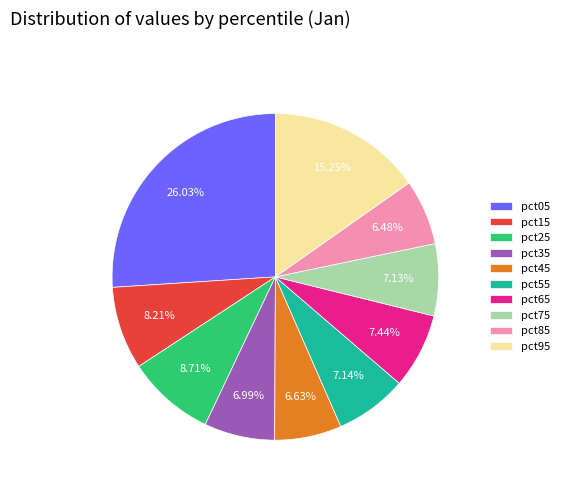

Is there any slice that represents more than half of the pie?

No